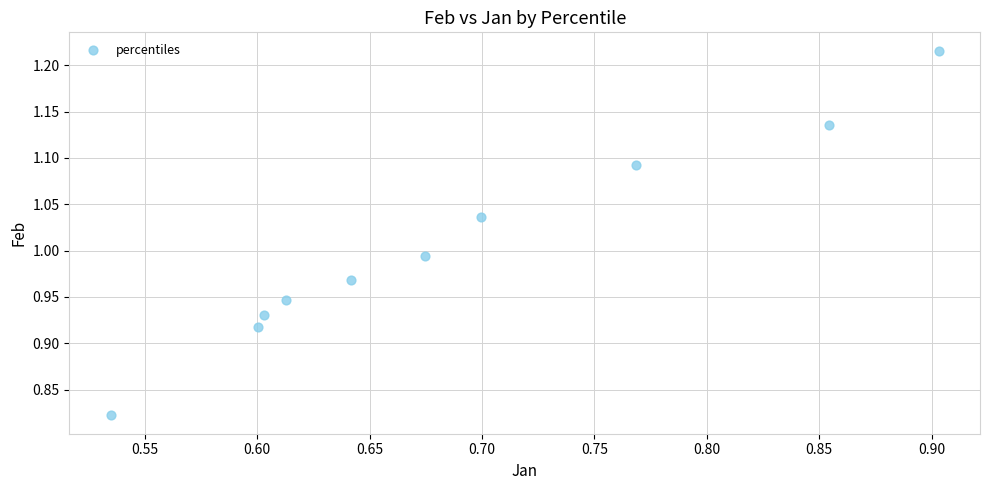

What is the range of X values (max minus min)?

0.4